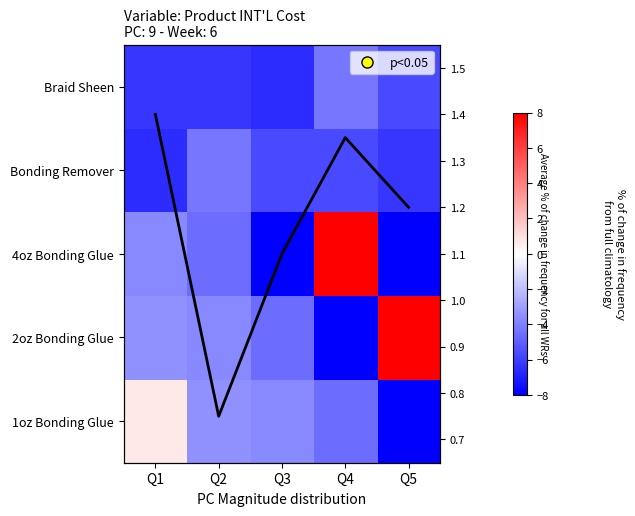

At which category is the sum across all series the highest?

Q4